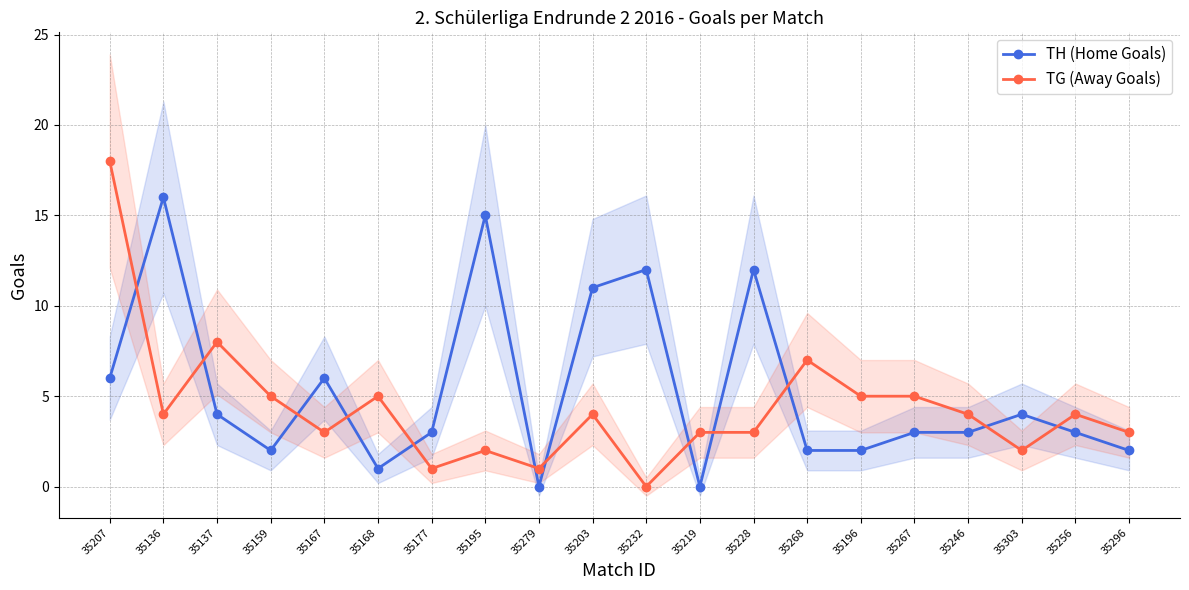

How many intersections are there between TG (Away Goals) and TH (Home Goals)?

12